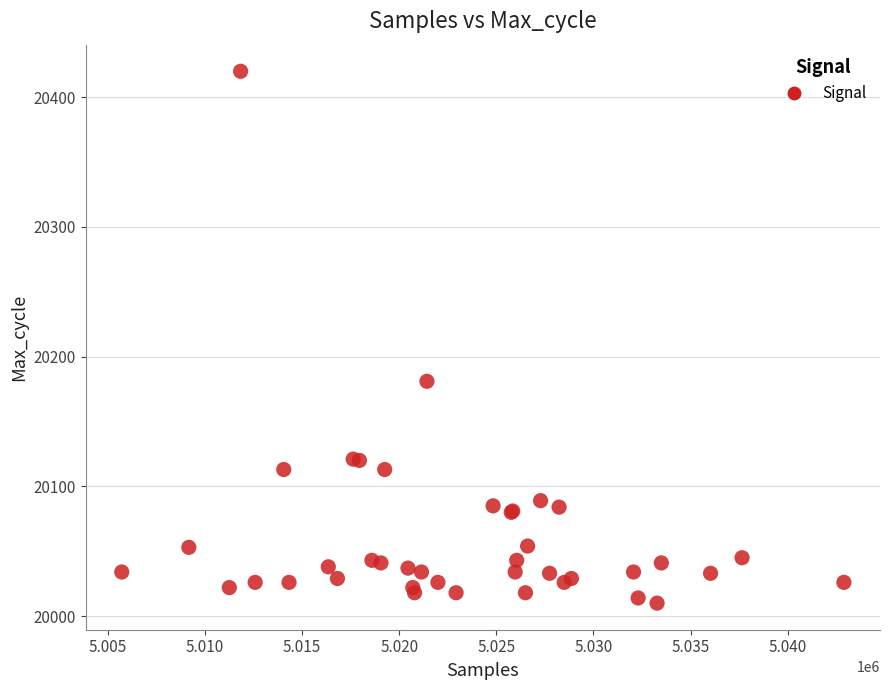

What Y value in the scatter plot is closest to 20215?

20181